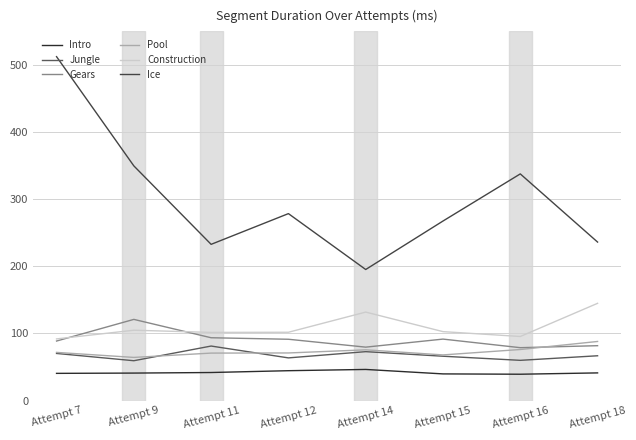

Is it true that Pool equals 68.0 at Attempt 15?

True